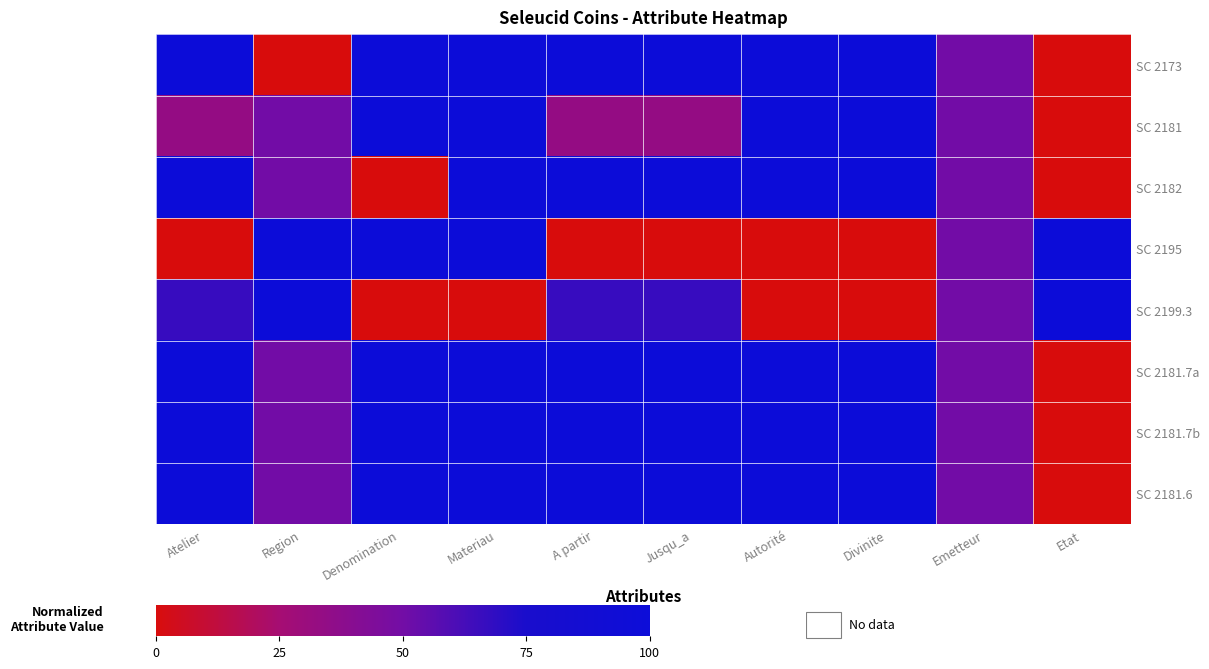

What is the total value across all series at Emetteur?

400.0